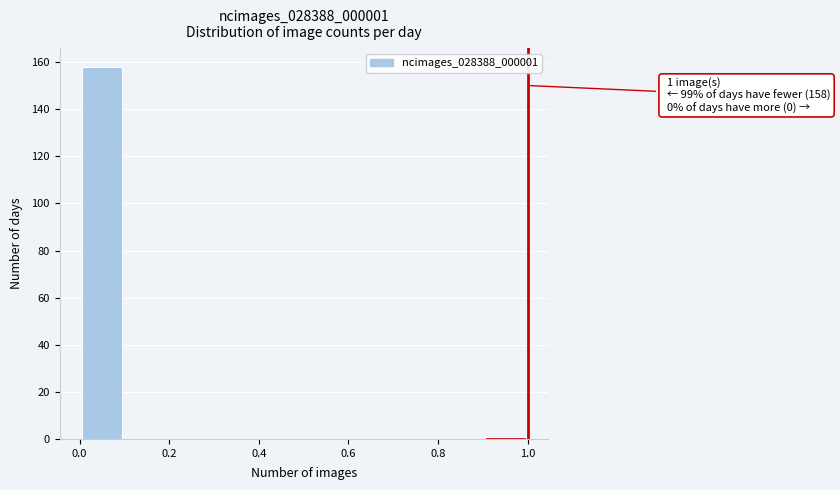

Over which range of the x-axis is the bar tallest?

0.0 to 0.1